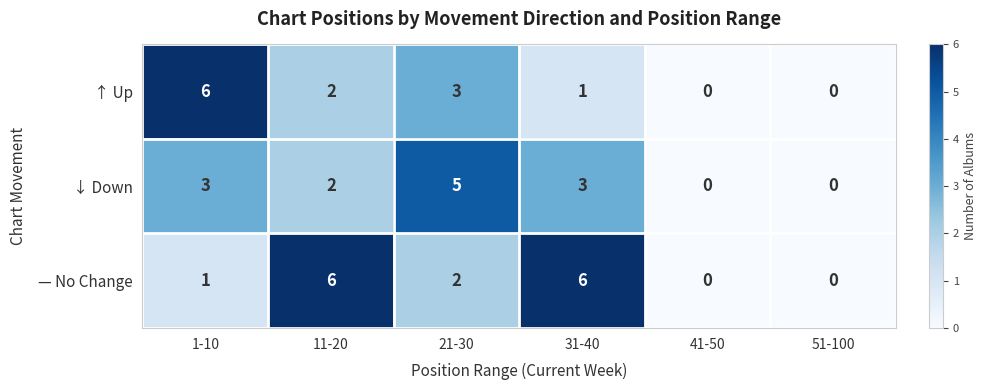

Count the number of categories in the chart.

6